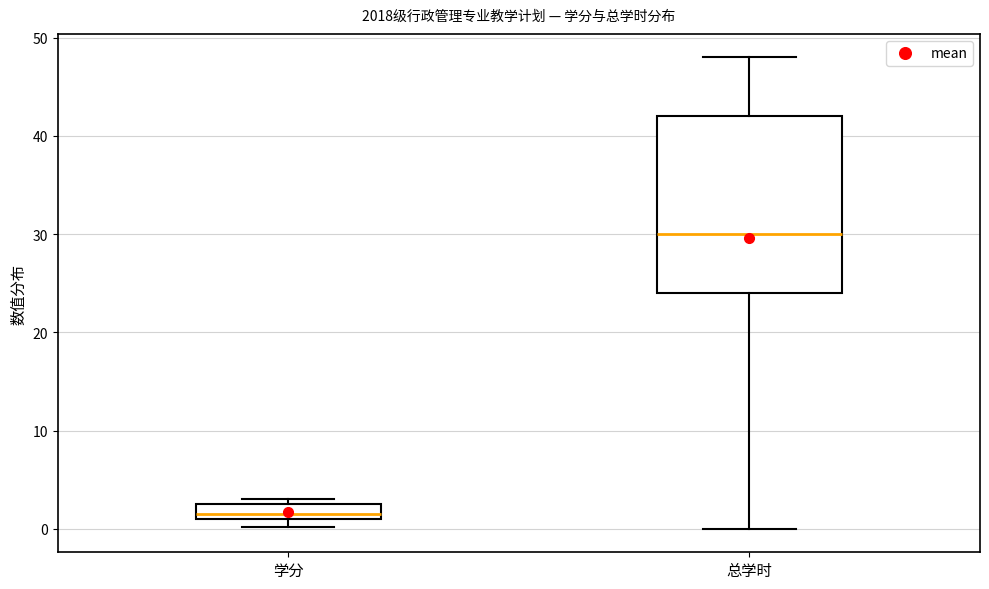

Which box has the lowest median line?

学分